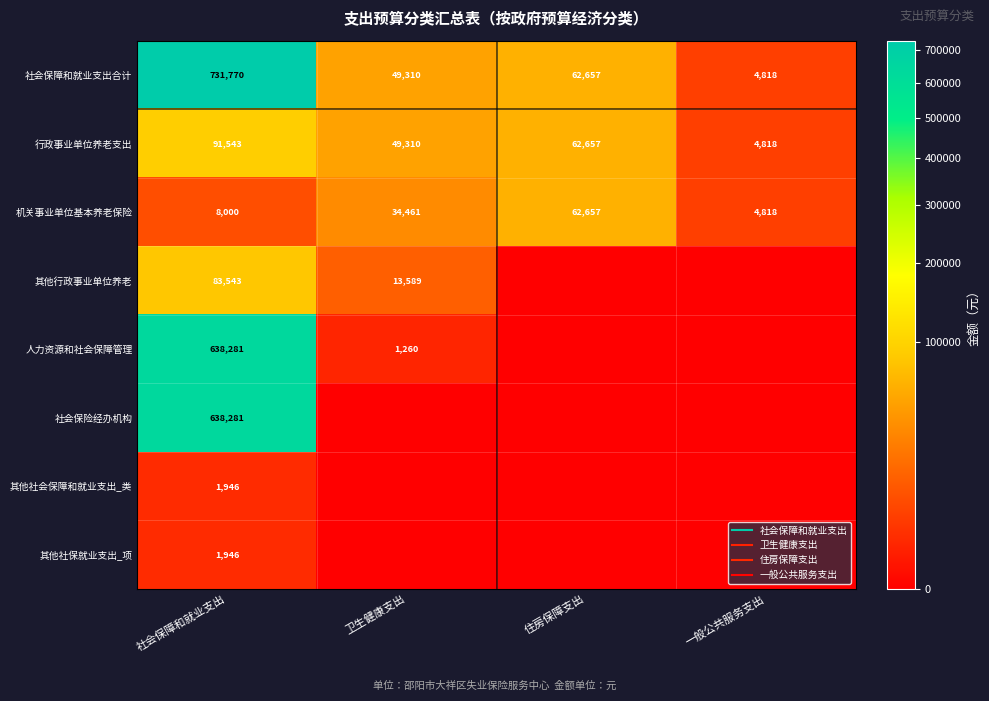

Which category has the highest value in the 人力资源和社会保障管理 series?

社会保障和就业支出